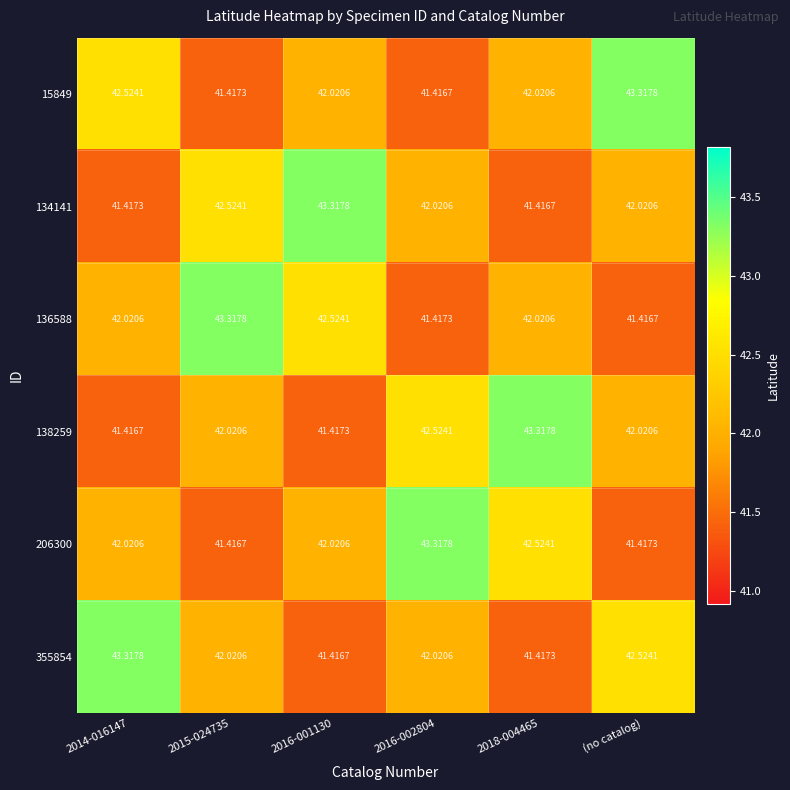

Which category has the highest value in the 15849 series?

(no catalog)